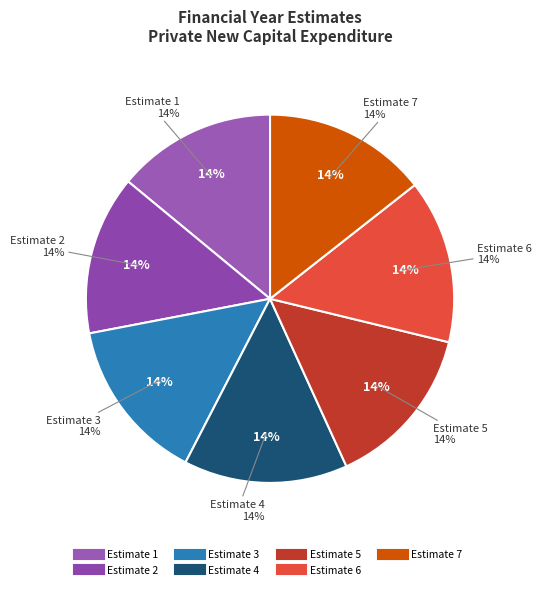

Approximately how many times larger is the value at Estimate 5 compared to Estimate 2?

1.0